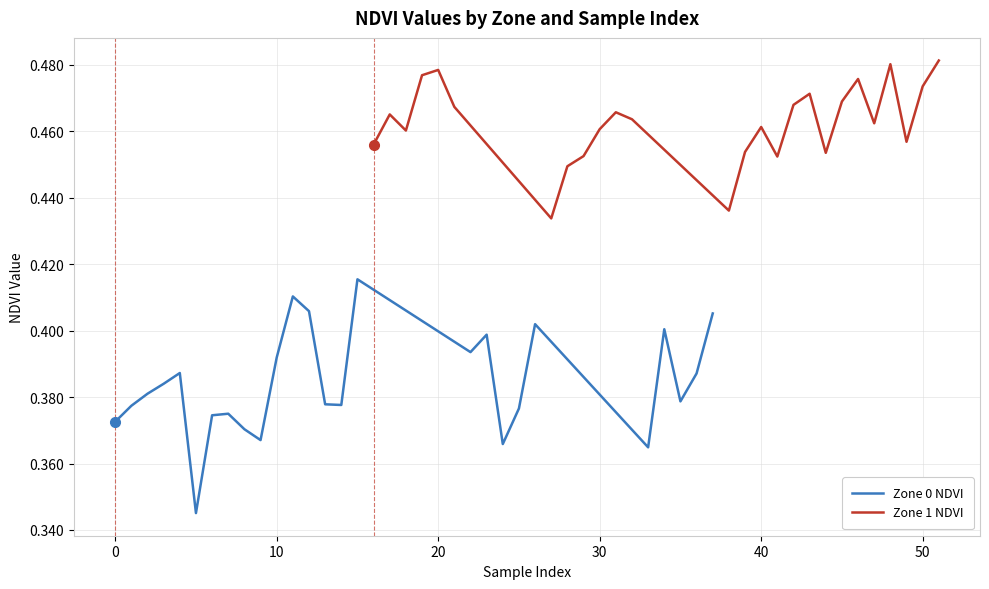

What is the sum of all Zone 0 NDVI values?

10.0